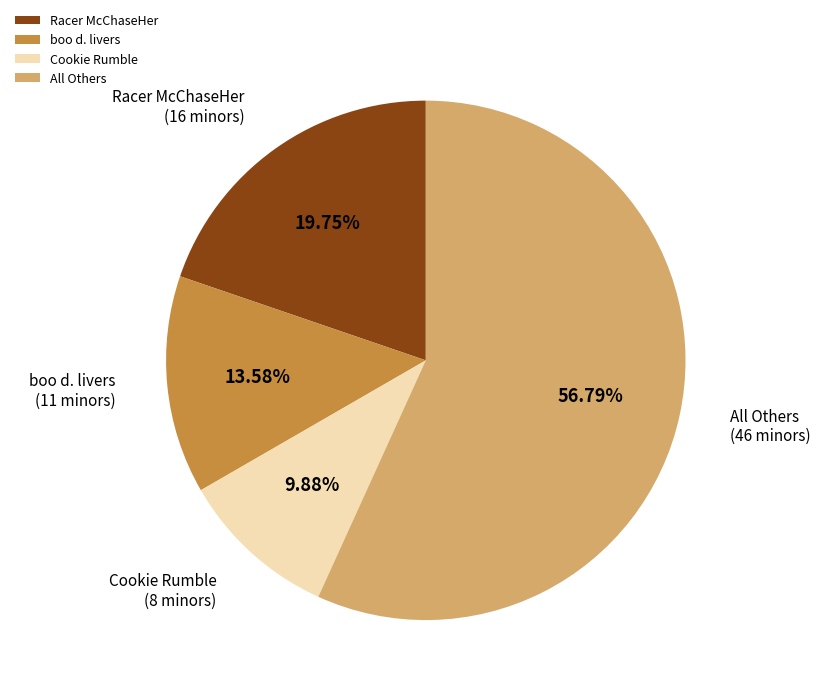

What is the ratio of the value at Cookie Rumble to the value at Racer McChaseHer?

0.5